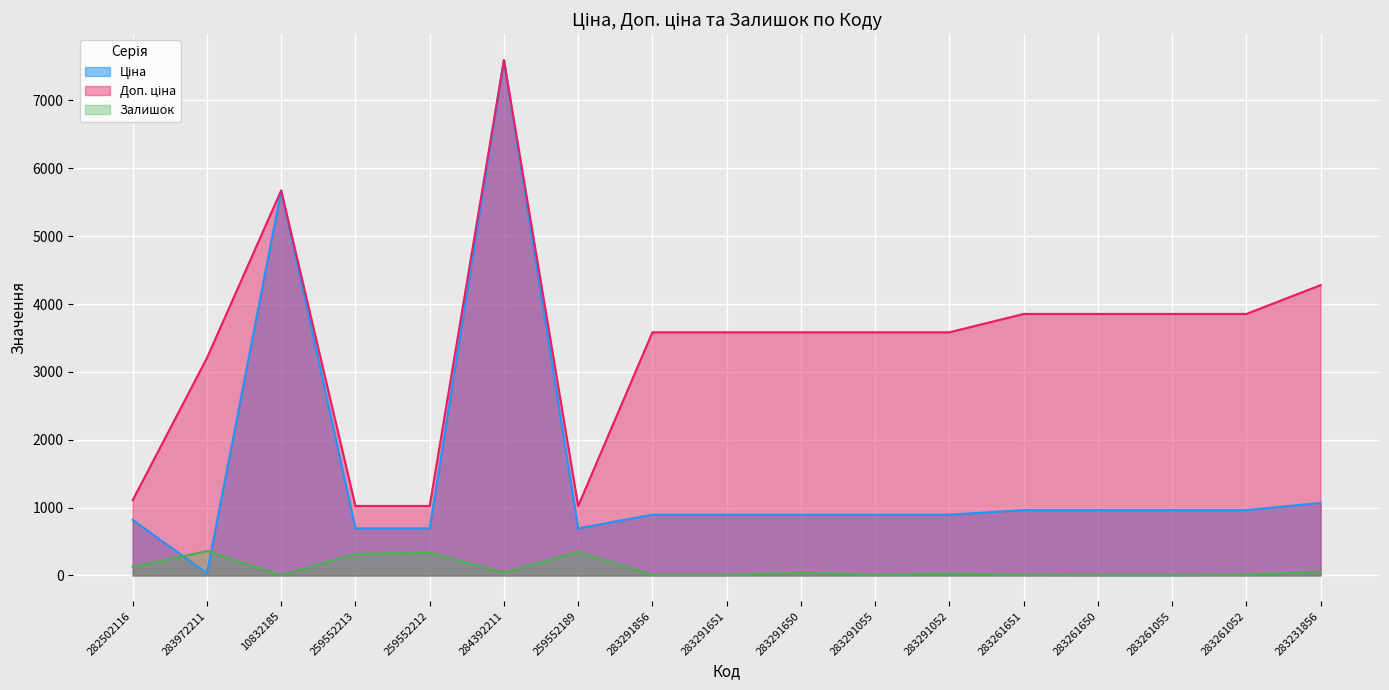

At which label is Доп. ціна closest to 4310?

283231856